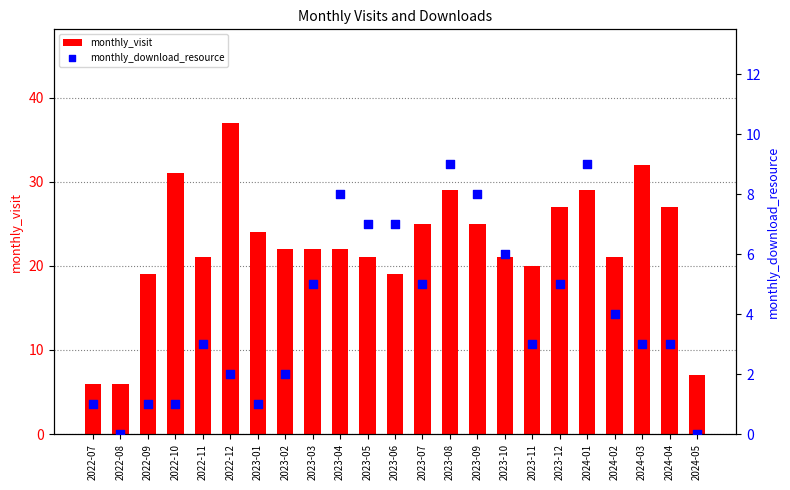

Which series has the largest total across all categories?

monthly_visit